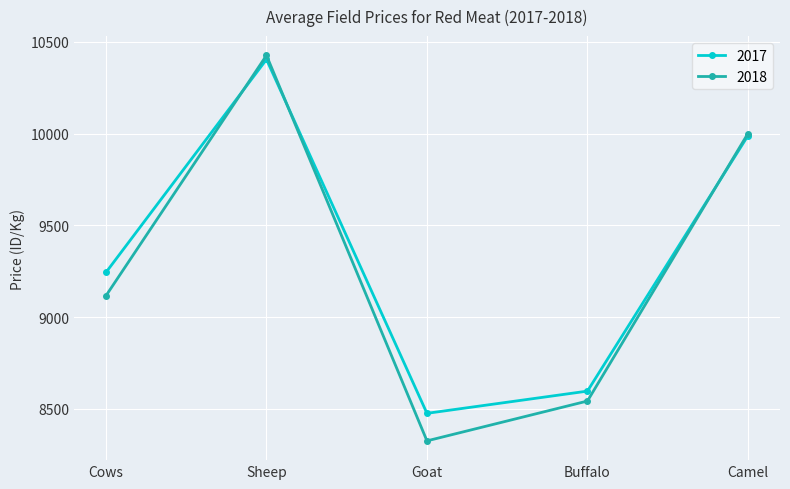

Does the chart have visible grid lines?

Yes